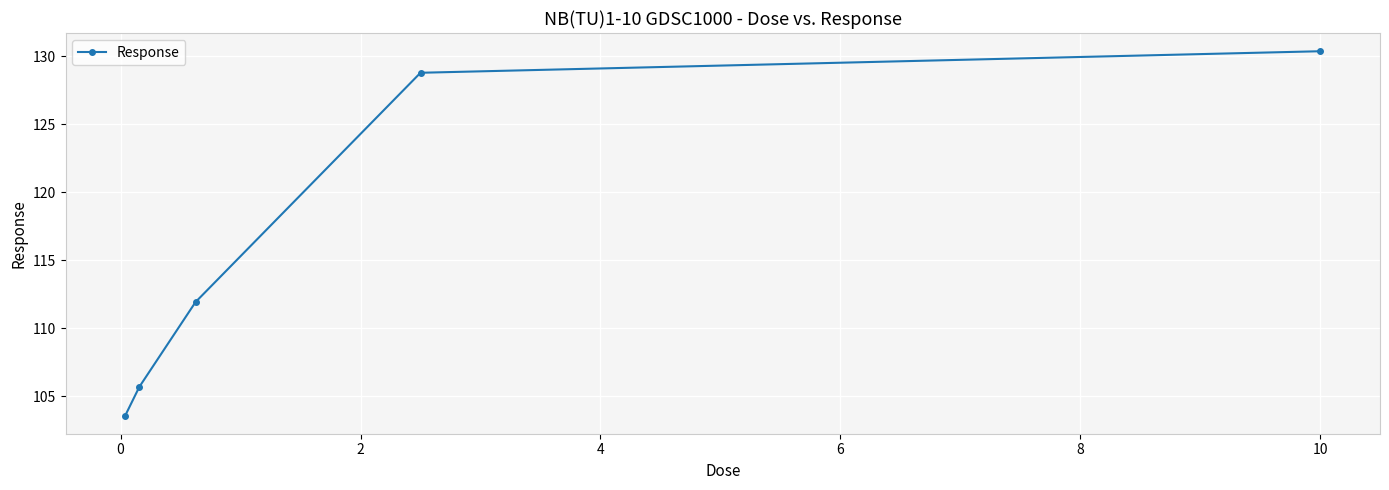

What is the minimum value shown in the chart?

103.6